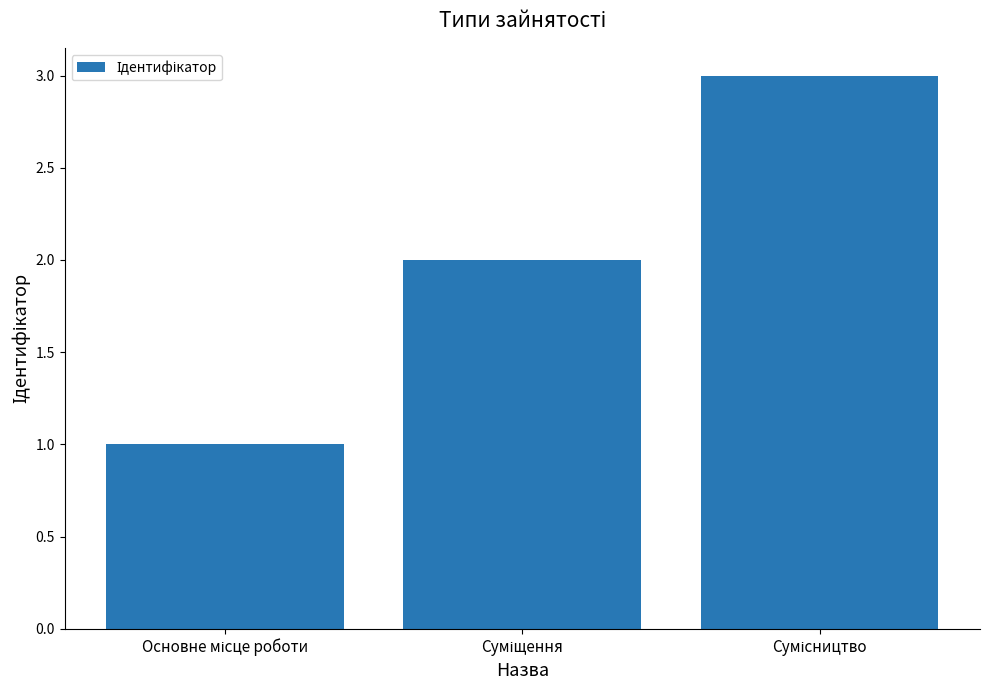

What is the greatest value displayed?

3